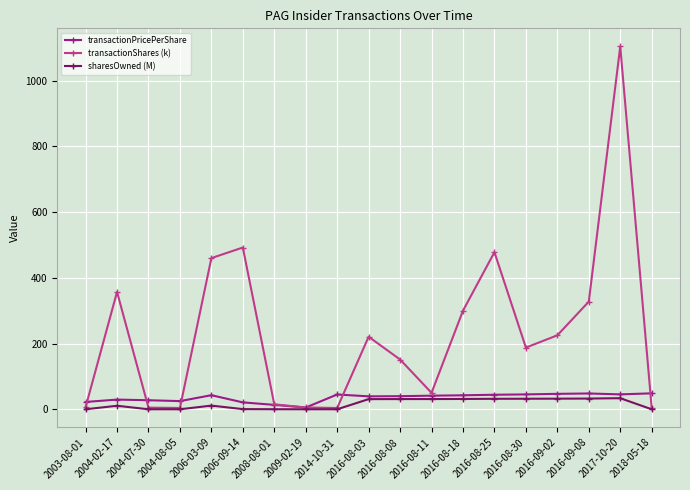

What are all the series names shown in the legend?

transactionPricePerShare, transactionShares (k), sharesOwned (M)